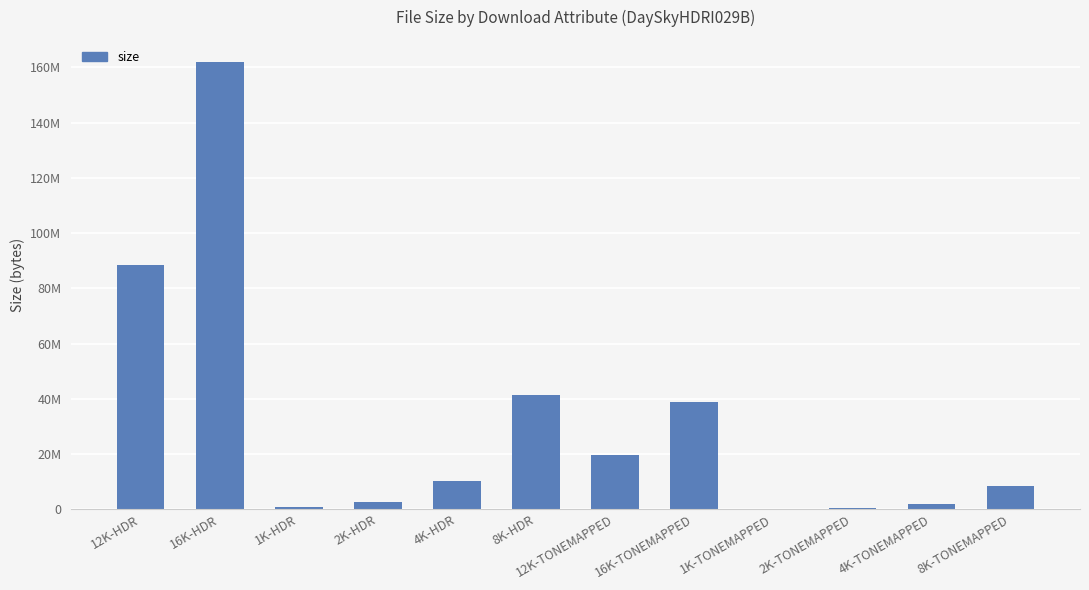

Reading left to right, transcribe all the data shown in this chart.

88604545	161853350	708462	2654922	10377507	41235387	19841741	38987302	108866	512391	2081249	8436214